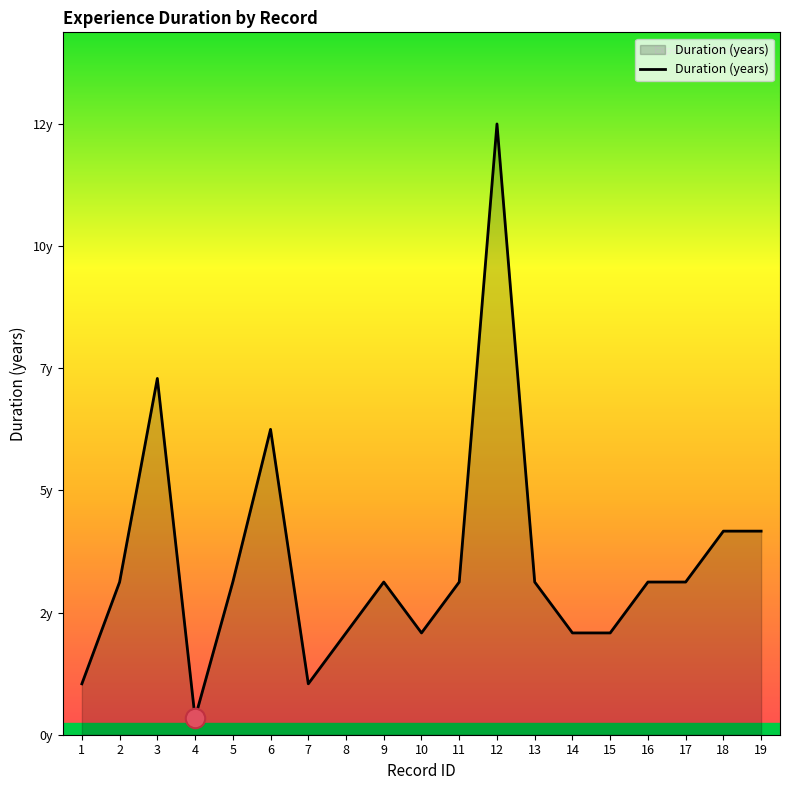

How many data points does each series have?

19